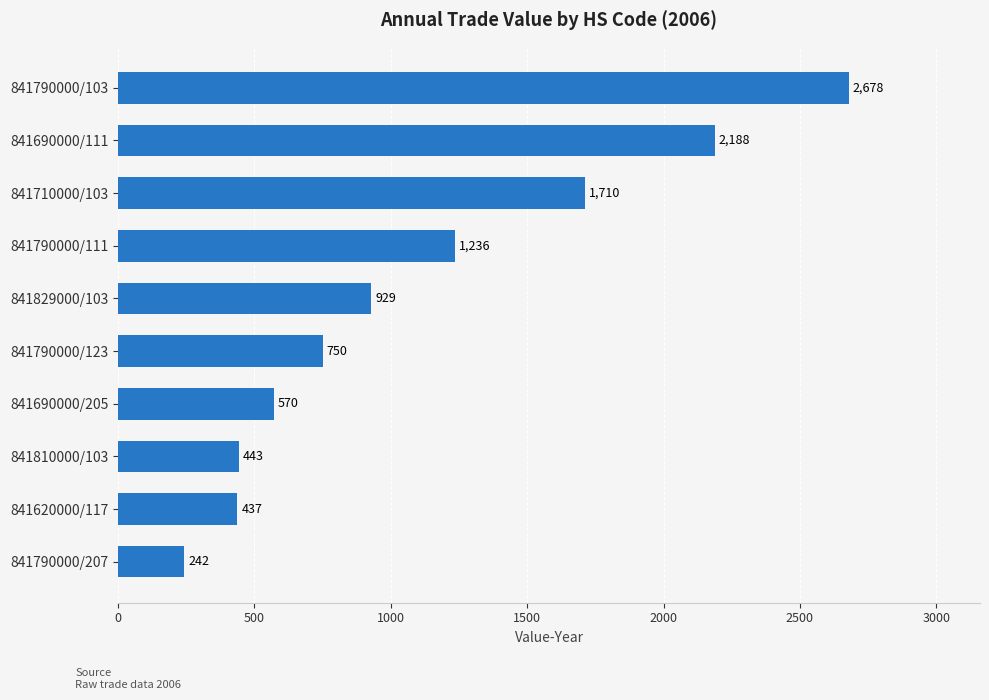

Rank the categories by value from lowest to highest.

841790000/207, 841620000/117, 841810000/103, 841690000/205, 841790000/123, 841829000/103, 841790000/111, 841710000/103, 841690000/111, 841790000/103